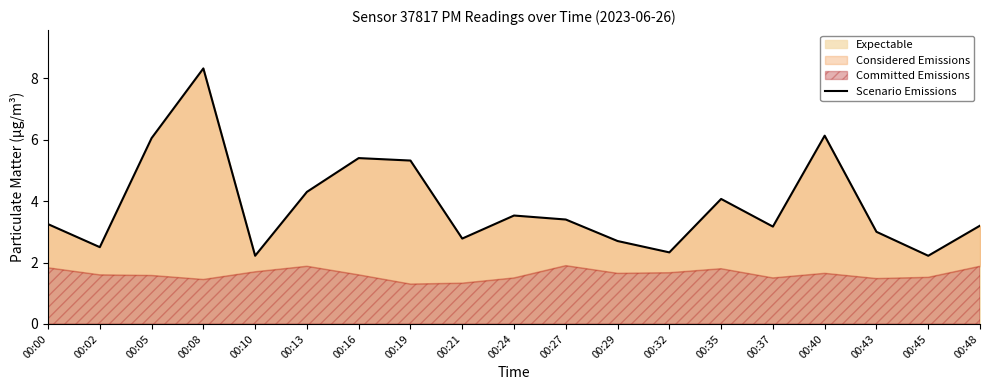

Is it true that the value at 00:43 is 1.3?

False